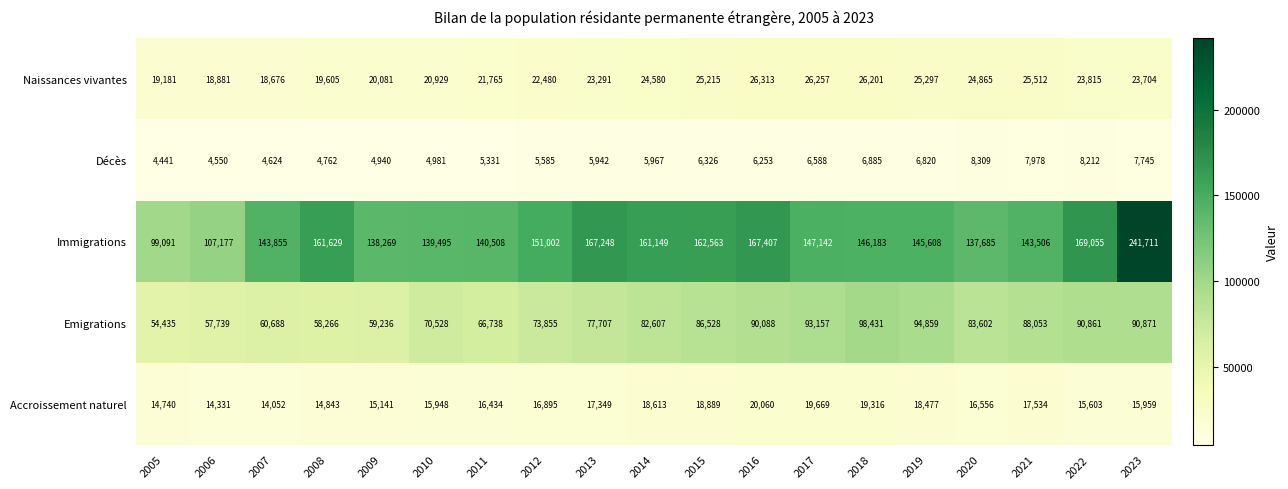

Which series has the largest range (max minus min)?

Immigrations